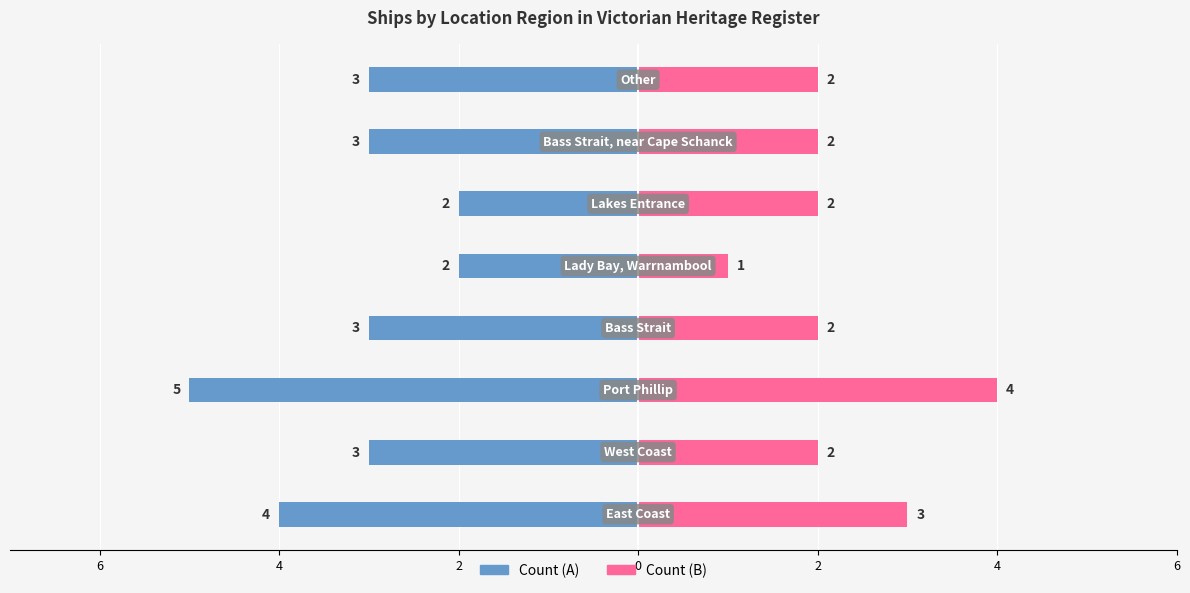

Reading left to right, list all the values displayed in this chart.

Count (A): -4	-3	-5	-3	-2	-2	-3	-3
Count (B): 3	2	4	2	1	2	2	2